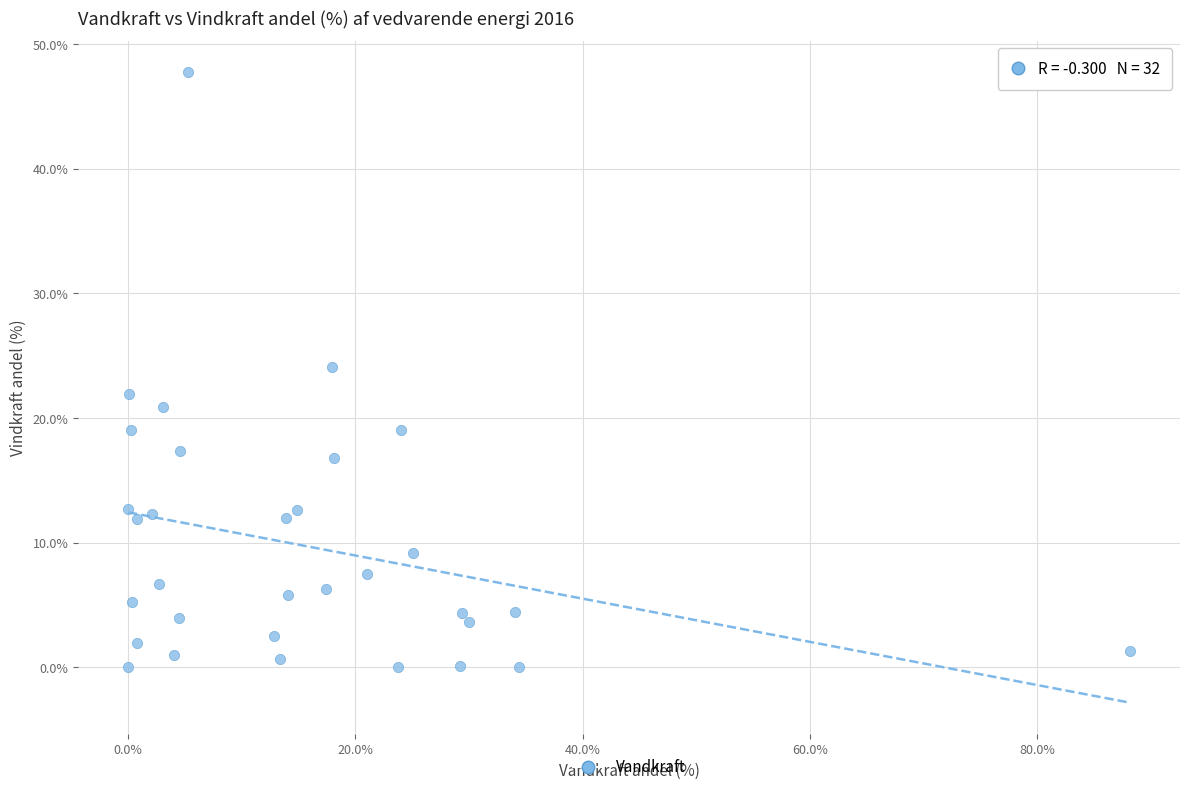

What is the range of X values (max minus min)?

88.2